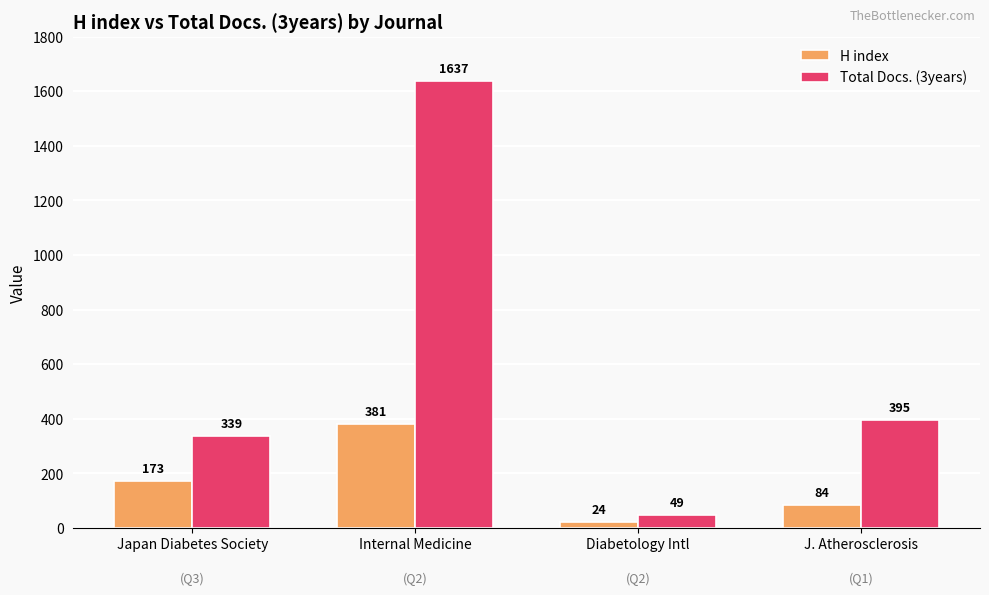

Count the number of data series in this chart.

2